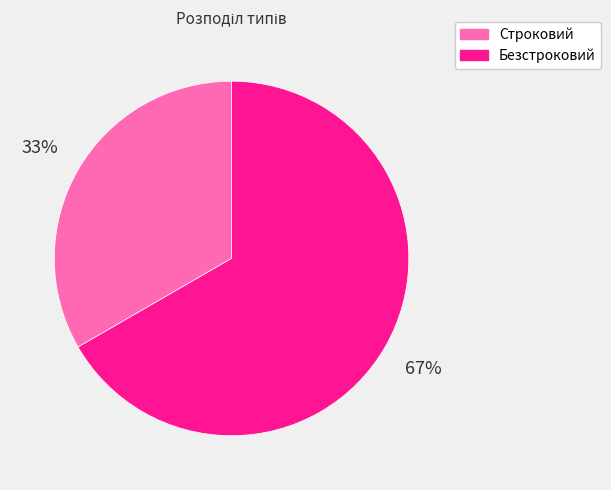

Between Безстроковий and Строковий, which is larger?

Безстроковий